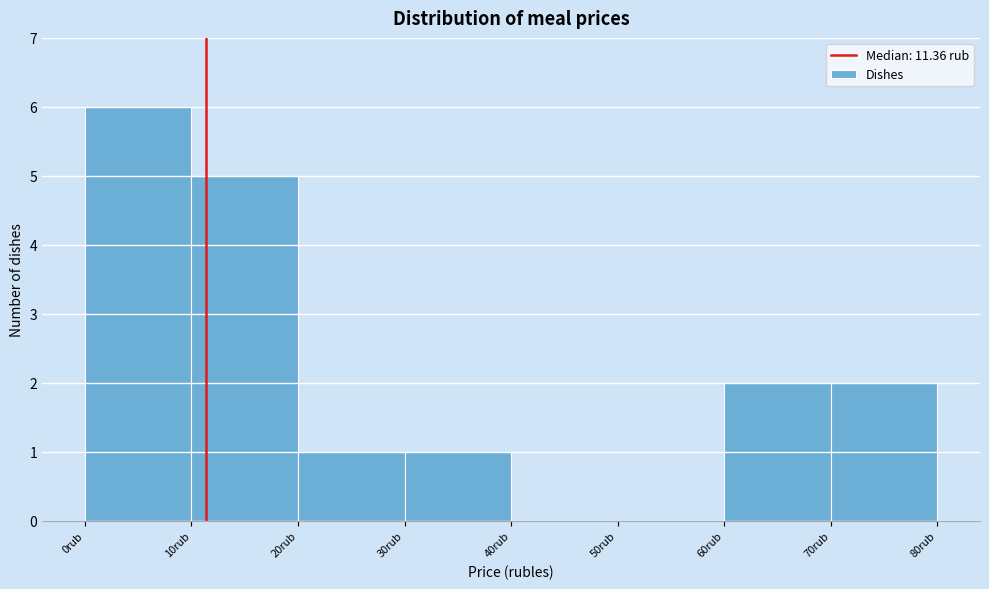

How tall is the bar that spans 70 to 80 on the x-axis? The values are not printed on the chart, so give them approximately, as read against the axis.

2